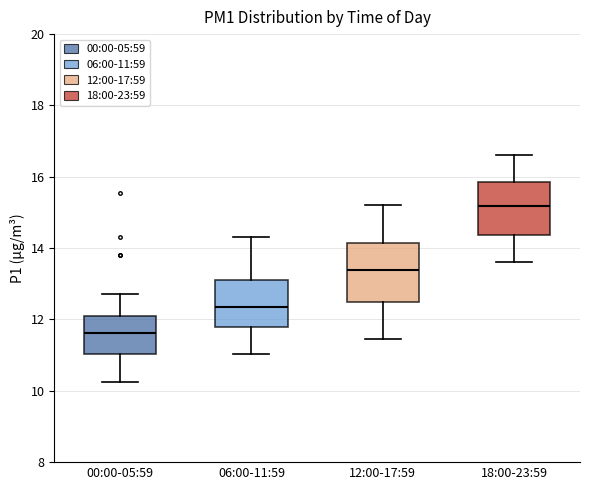

Which box's median line is the highest?

18:00-23:59